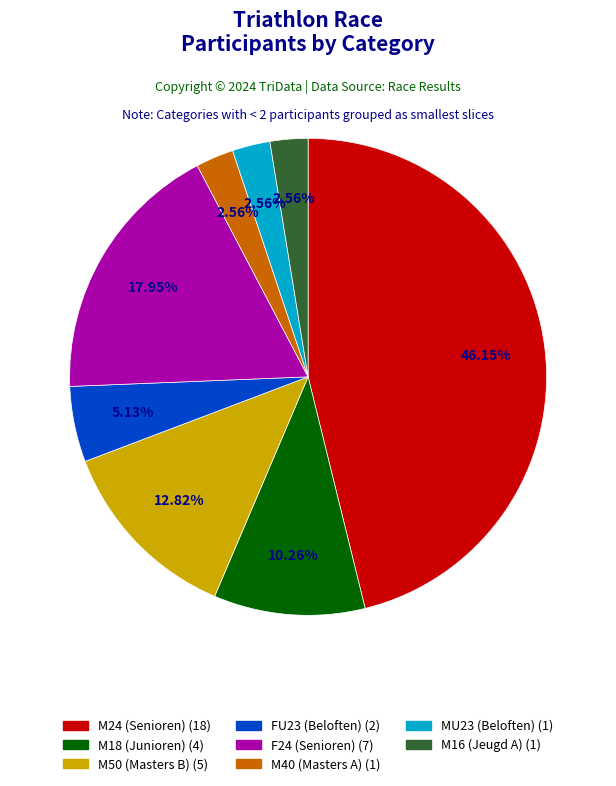

Rank the categories by value from lowest to highest.

M40 (Masters A), MU23 (Beloften), M16 (Jeugd A), FU23 (Beloften), M18 (Junioren), M50 (Masters B), F24 (Senioren), M24 (Senioren)